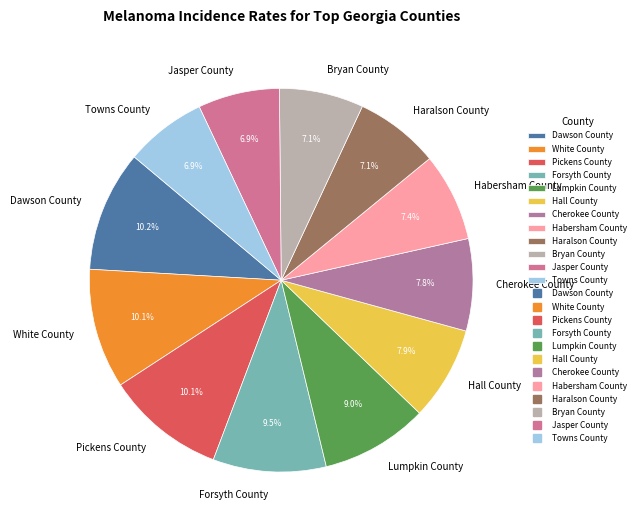

Is there a majority slice in this chart?

No